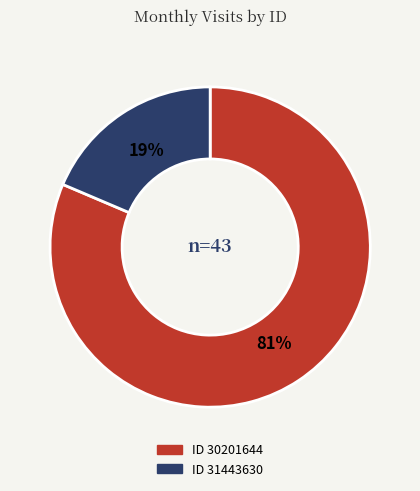

Does any single category account for the majority?

Yes